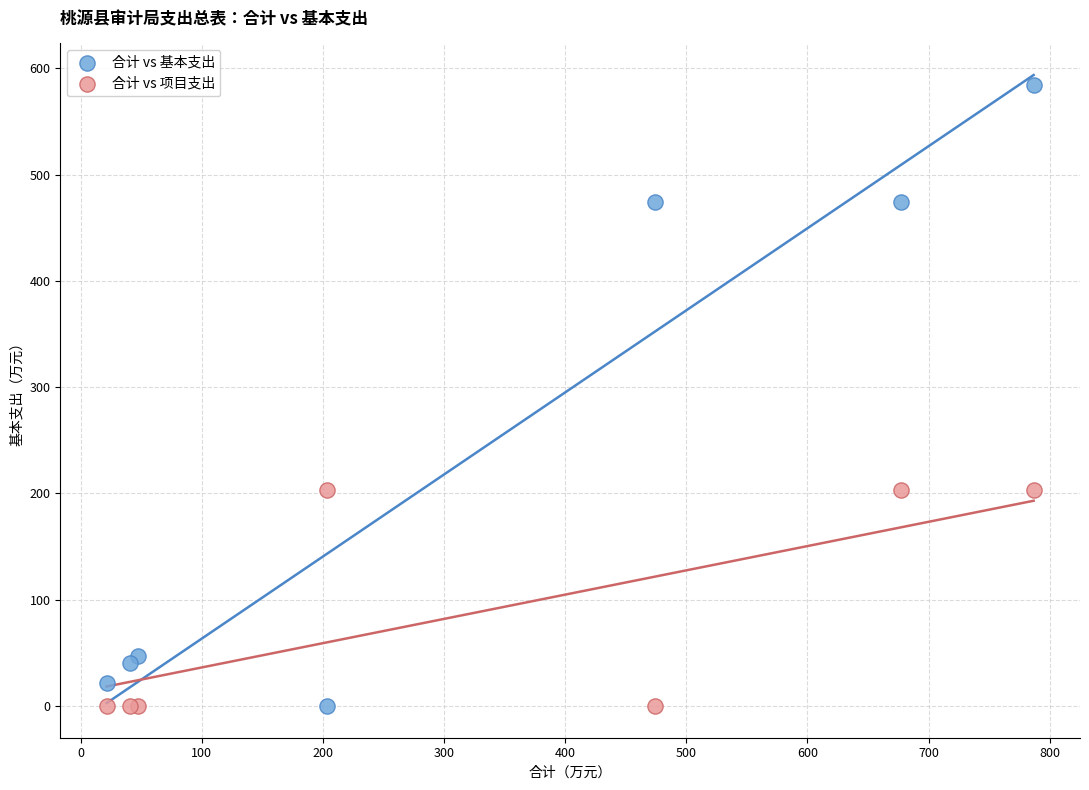

Which series has the largest Y range (max minus min)?

合计 vs 基本支出